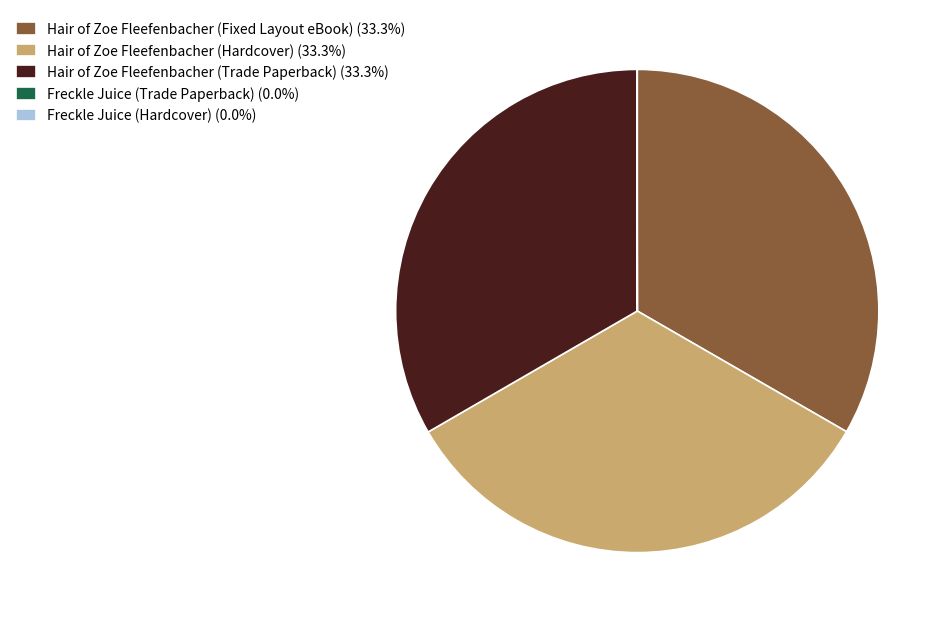

Does any single category account for the majority?

No